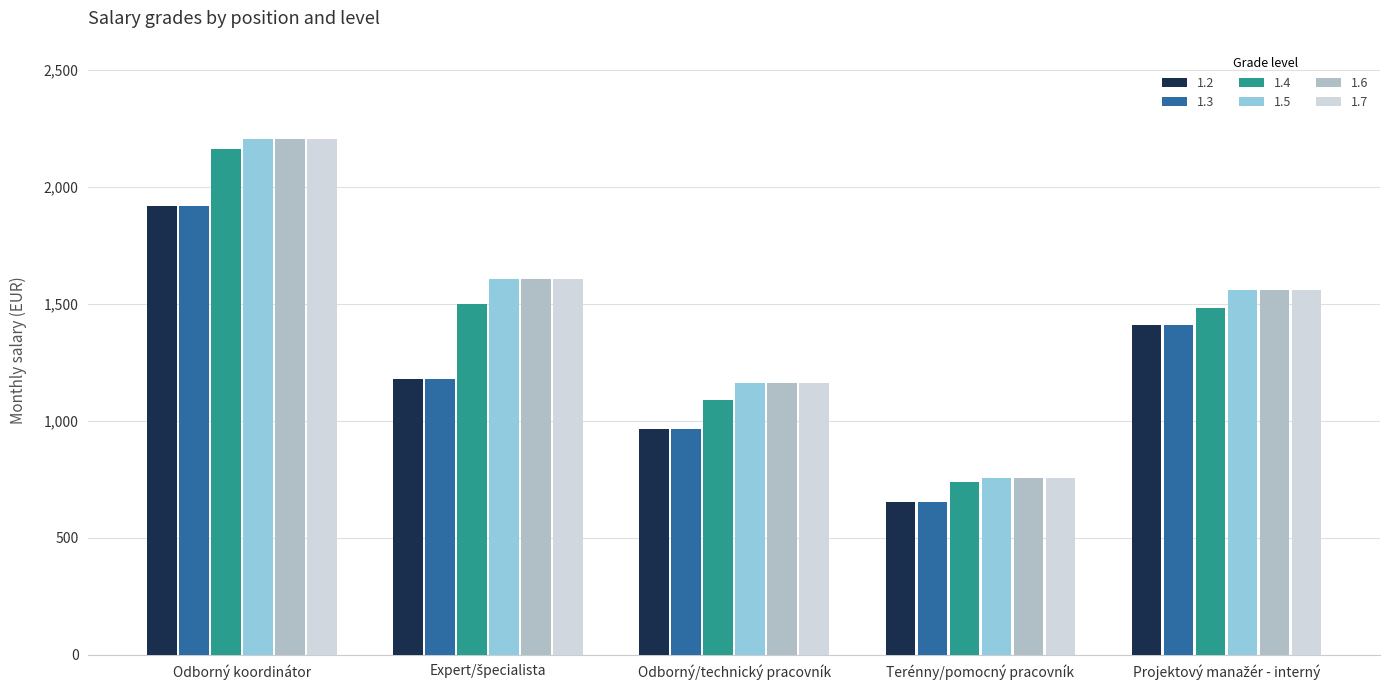

What value does the 1.2 series have at Terénny/pomocný pracovník, to the nearest 50?

650